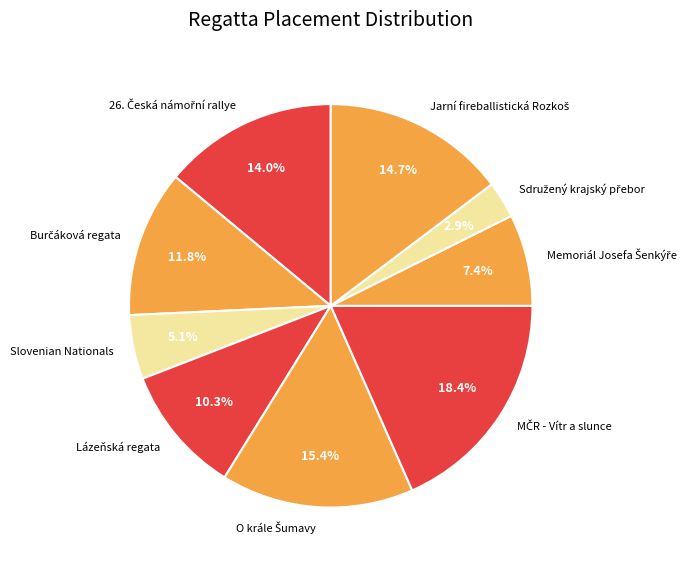

The Lázeňská regata slice represents 17% of the pie. True or false?

False